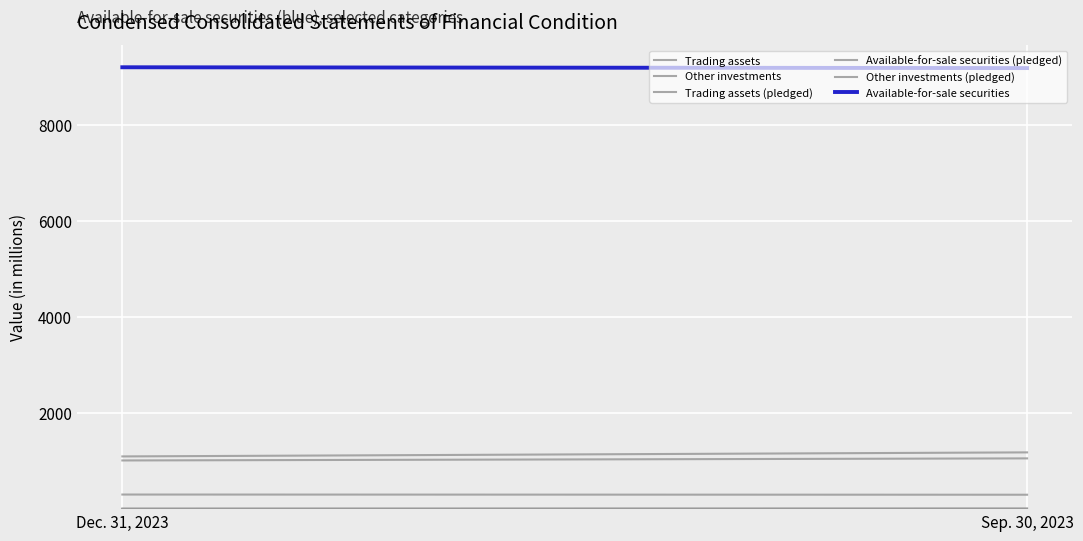

What is the maximum value for Trading assets?

1187